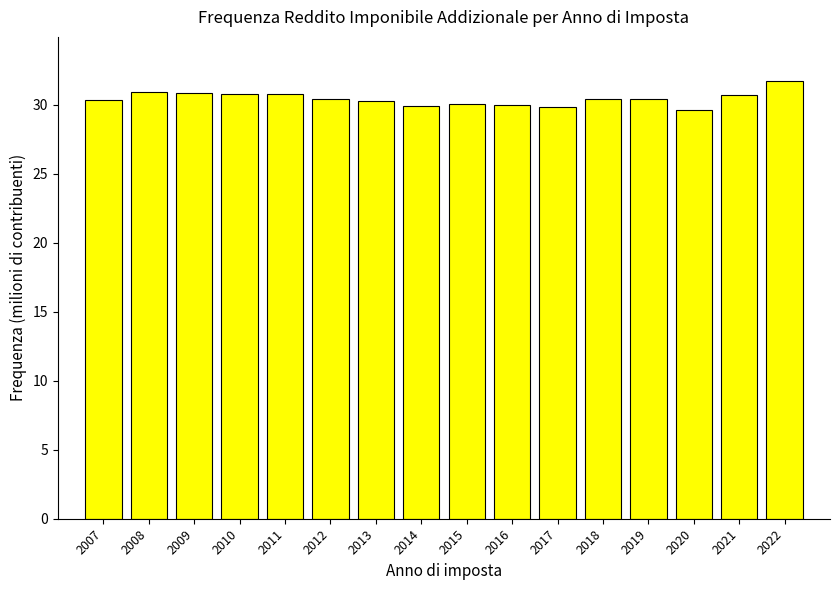

What is the value of the 10th bar from the left?

30.0